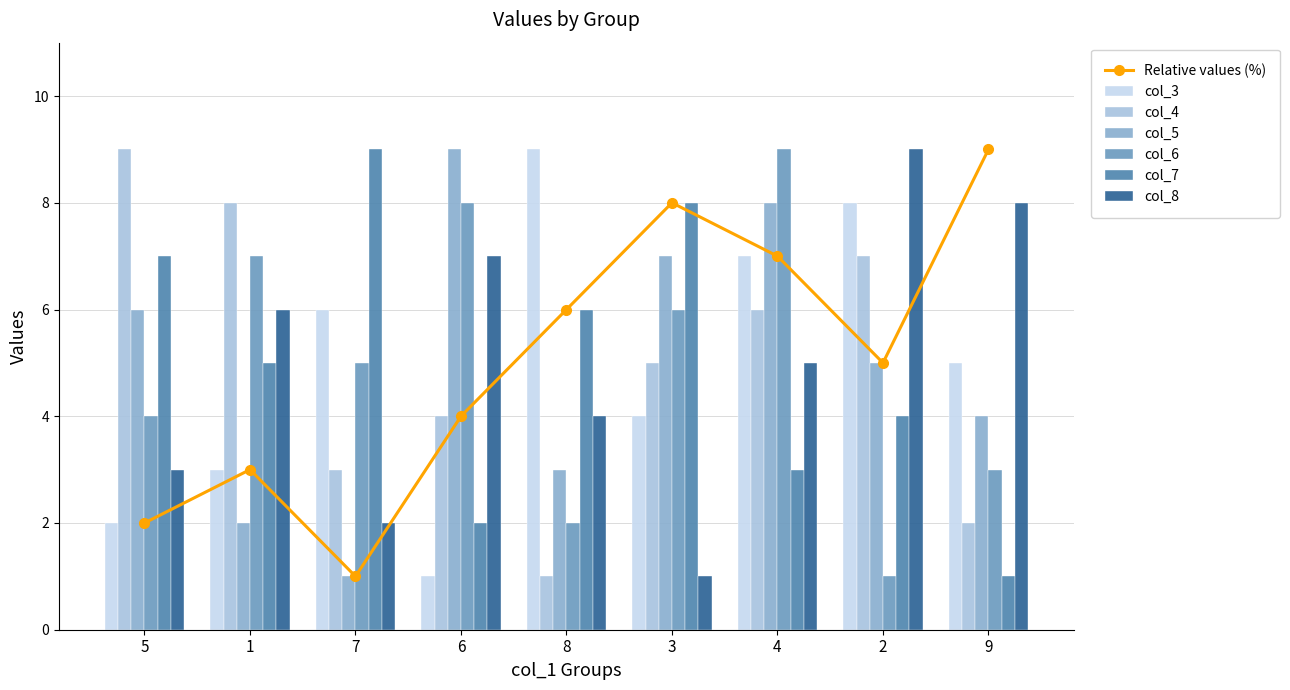

What is the sum of all col_8 values?

45